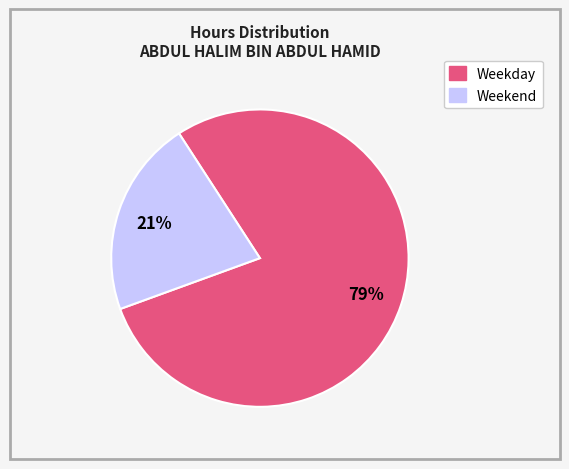

To the nearest percent, what is the average slice percentage?

50%